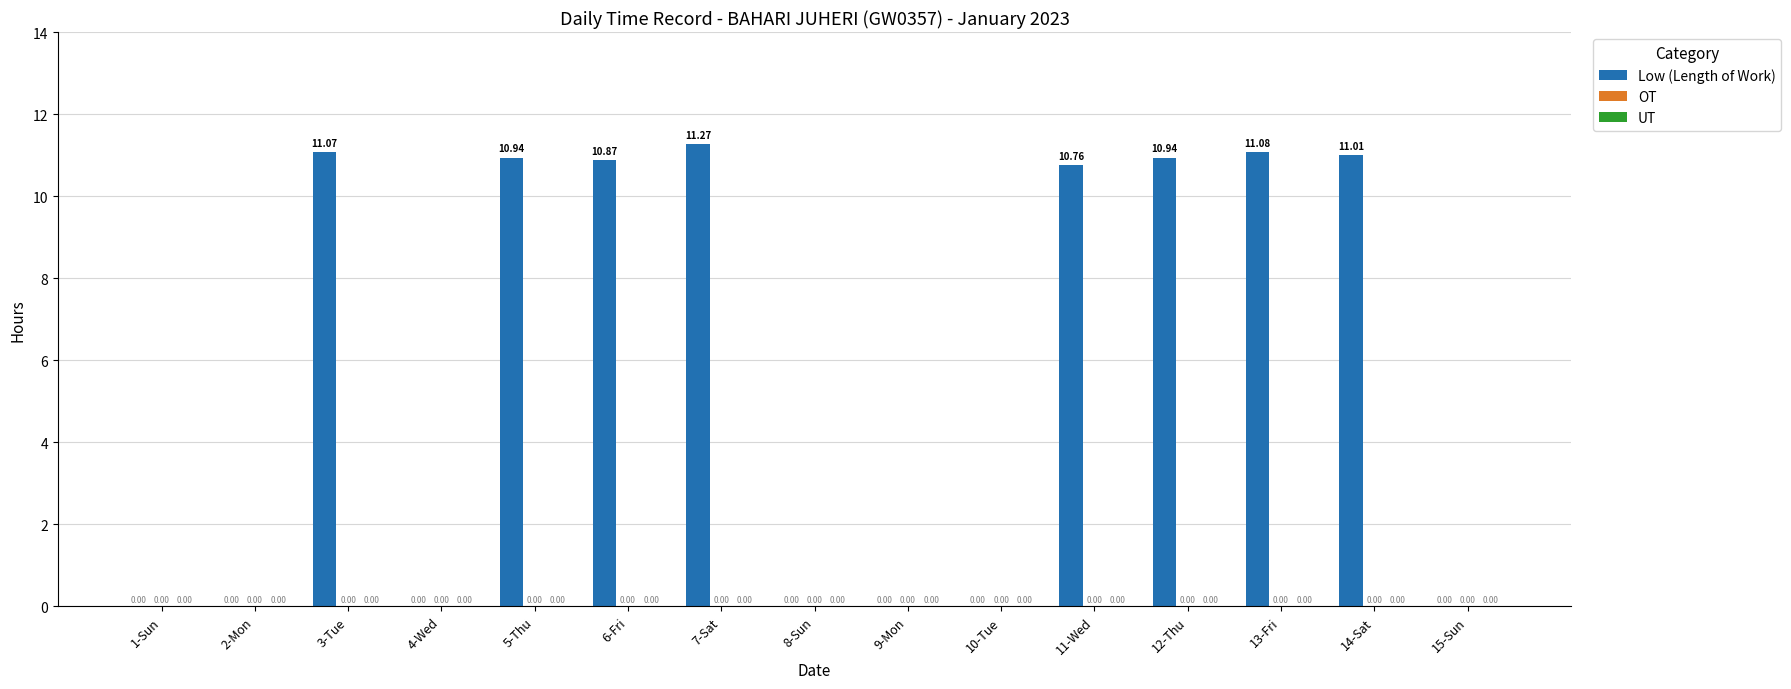

Are the bars grouped side by side (vs. stacked)?

No